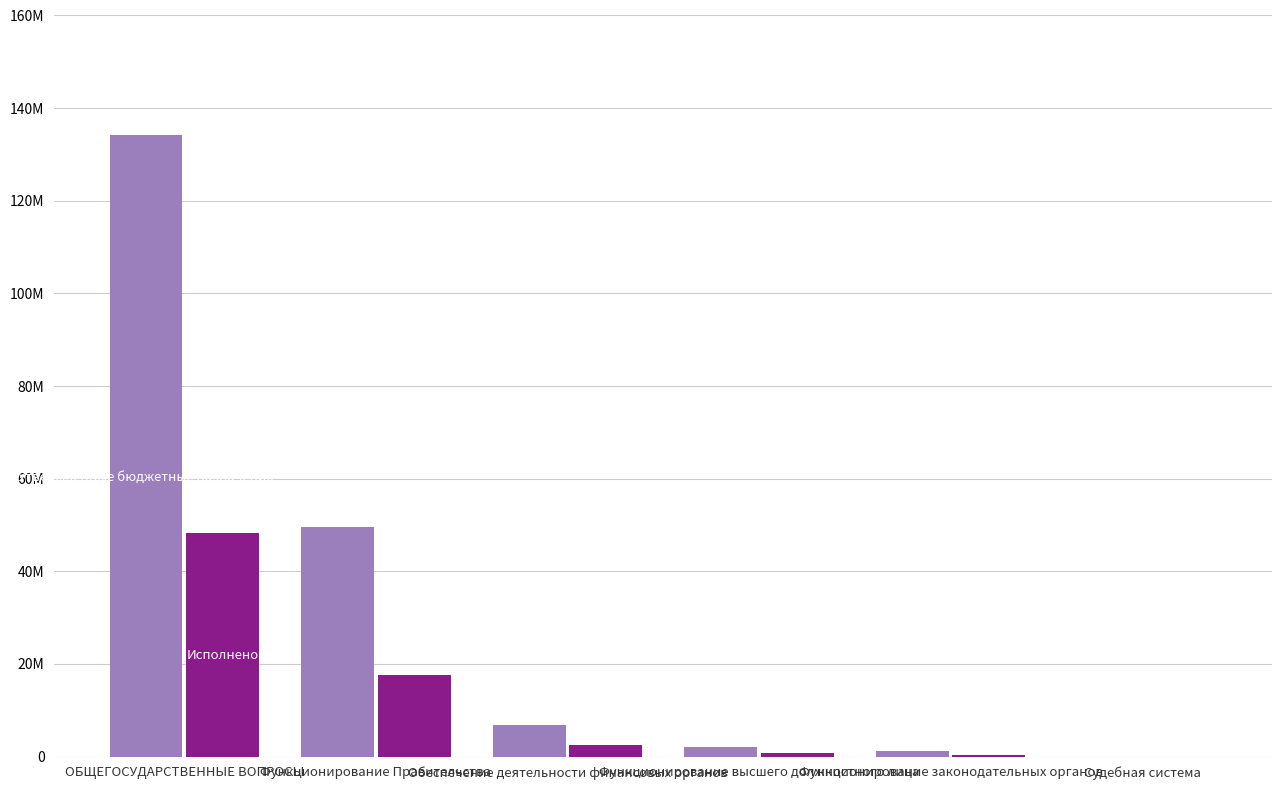

What is the maximum value shown in the chart?

134177709.1